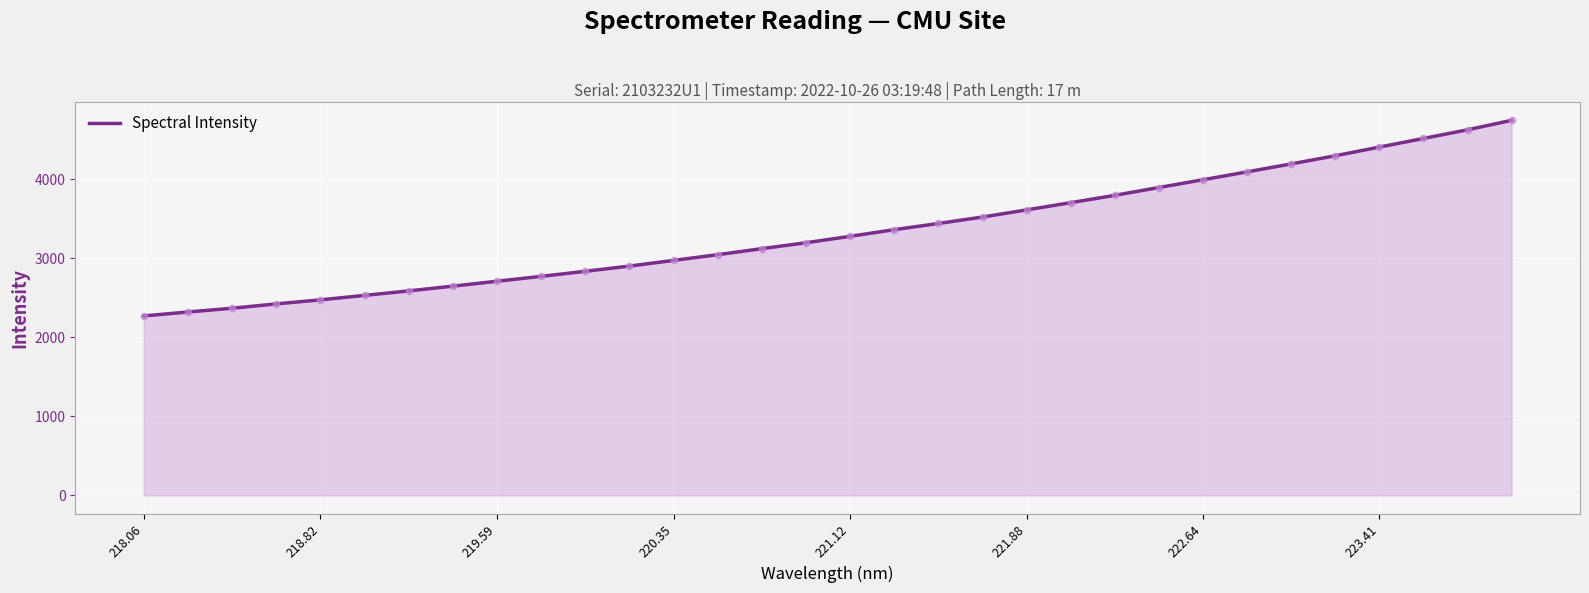

What is the maximum value shown in the chart?

4742.8